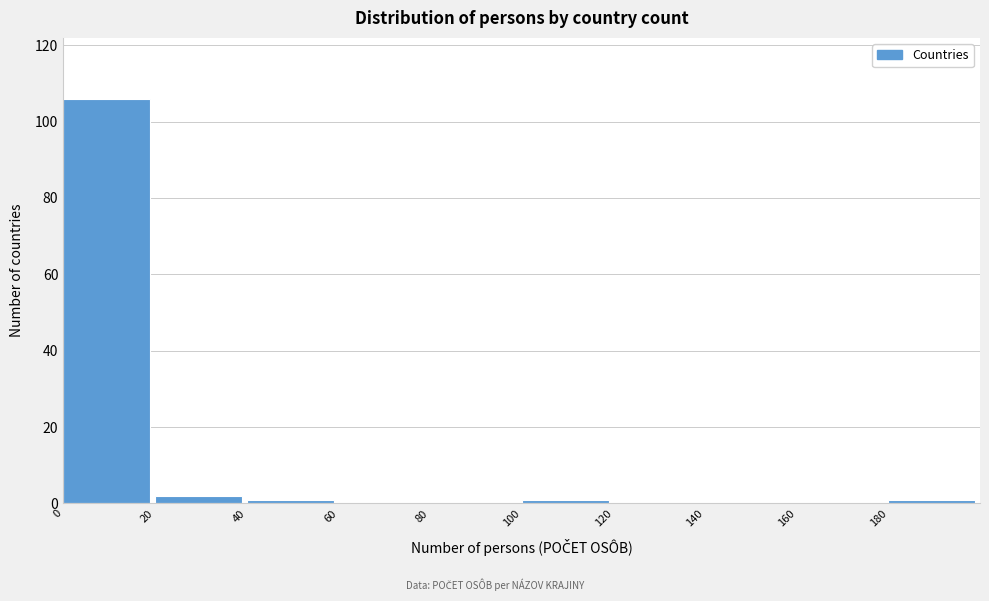

Which range on the x-axis has the tallest bar?

0 to 20